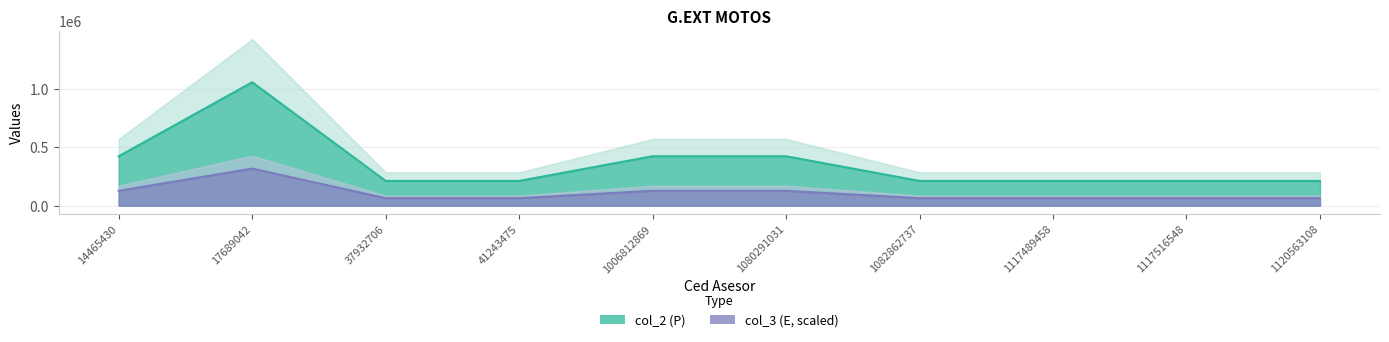

True or false: col_3 and col_2 cross at least once.

False